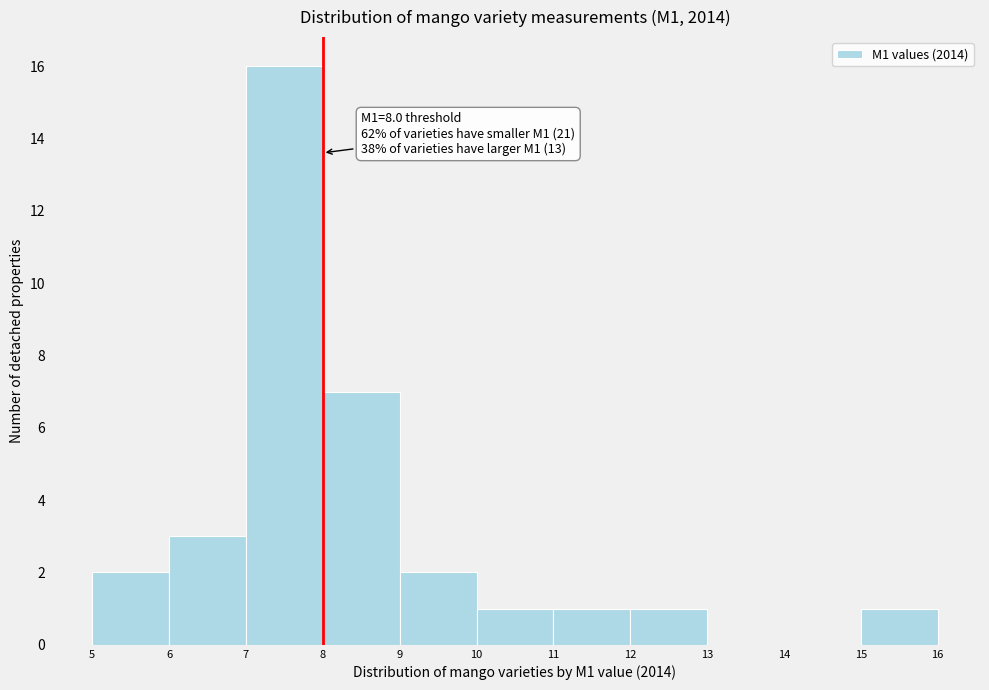

Over which range of the x-axis is the bar tallest?

7 to 8